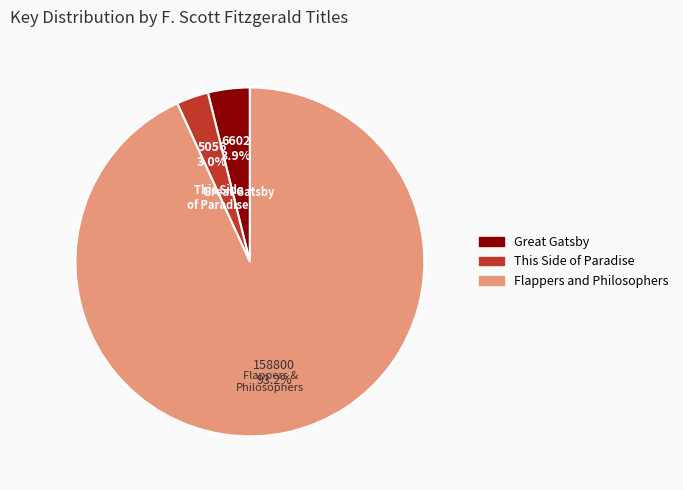

Is there any slice that represents more than half of the pie?

Yes